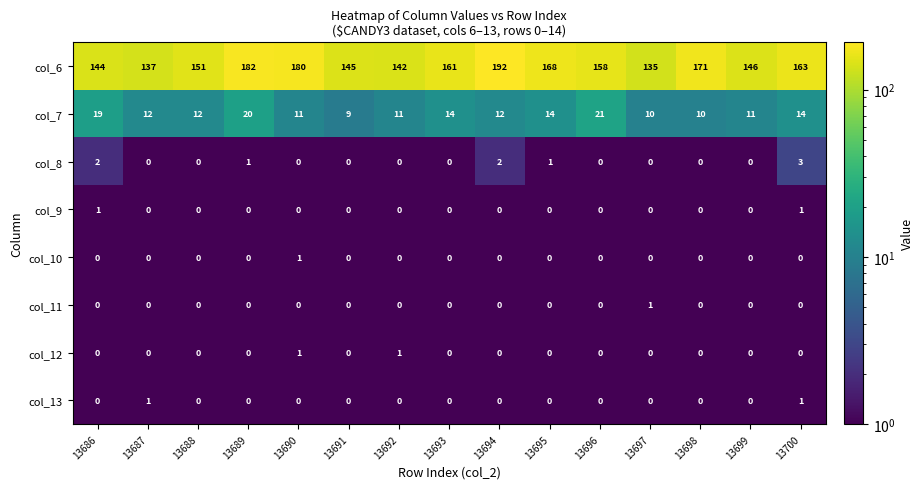

Which series has the largest total across all categories?

col_6